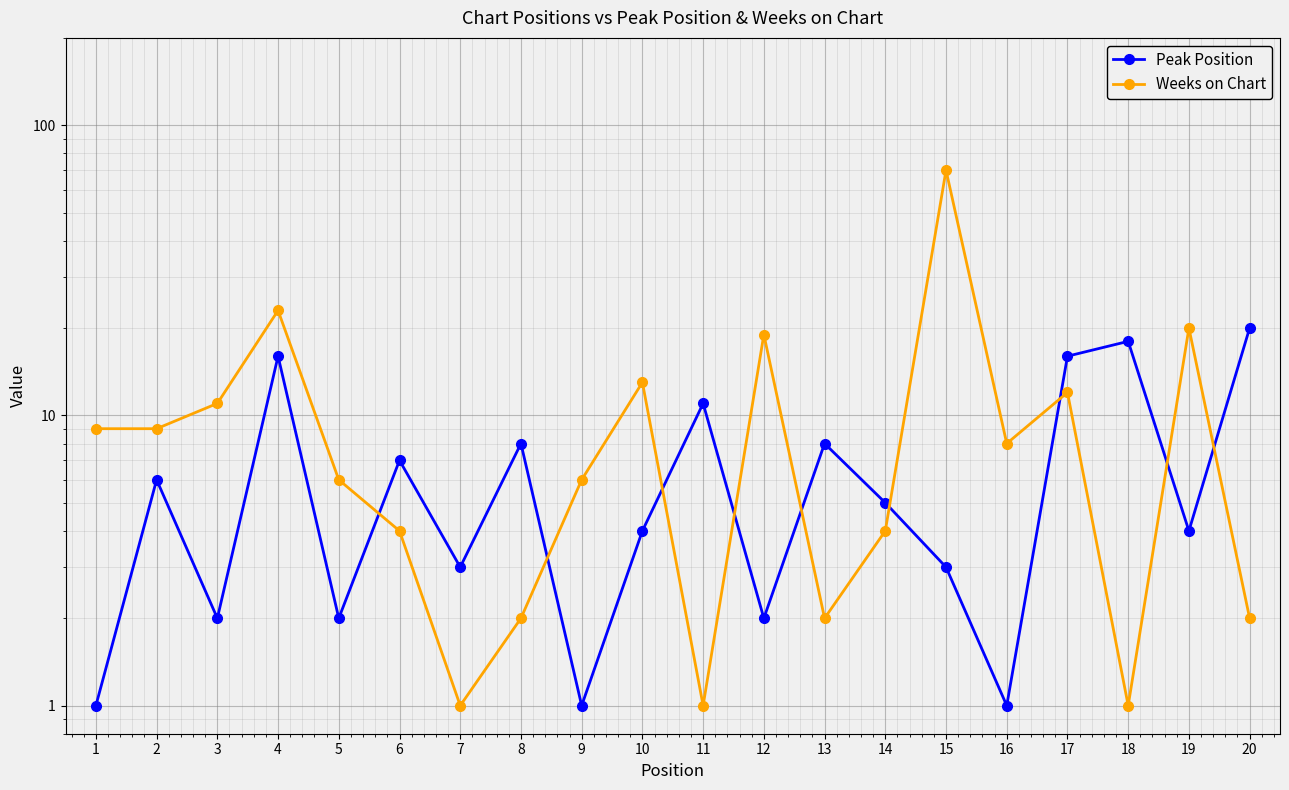

Does the chart display data point markers on the line(s)?

Yes